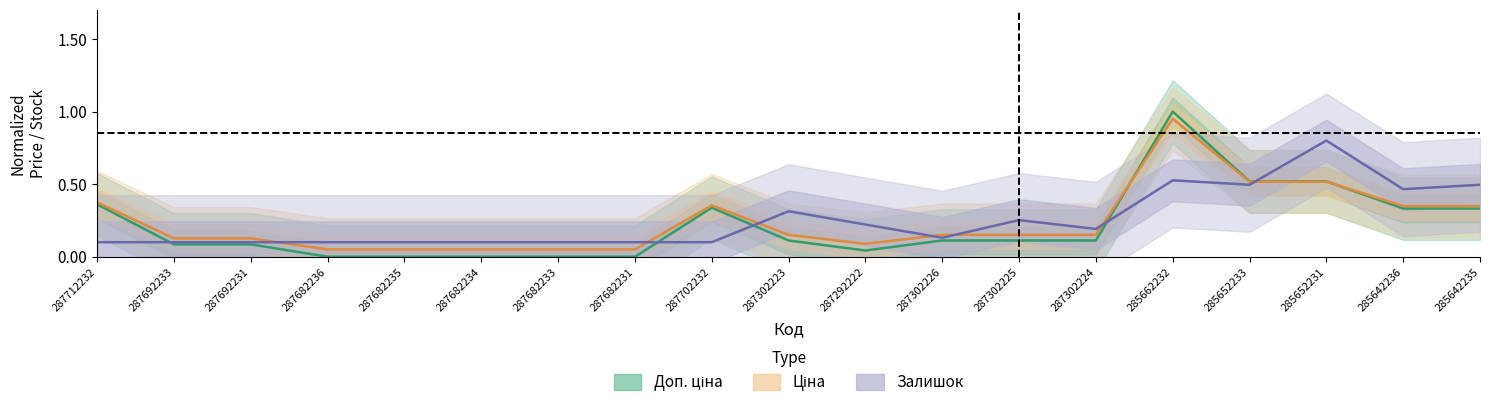

What is the value of the Залишок point at the 9th from the left?

0.1